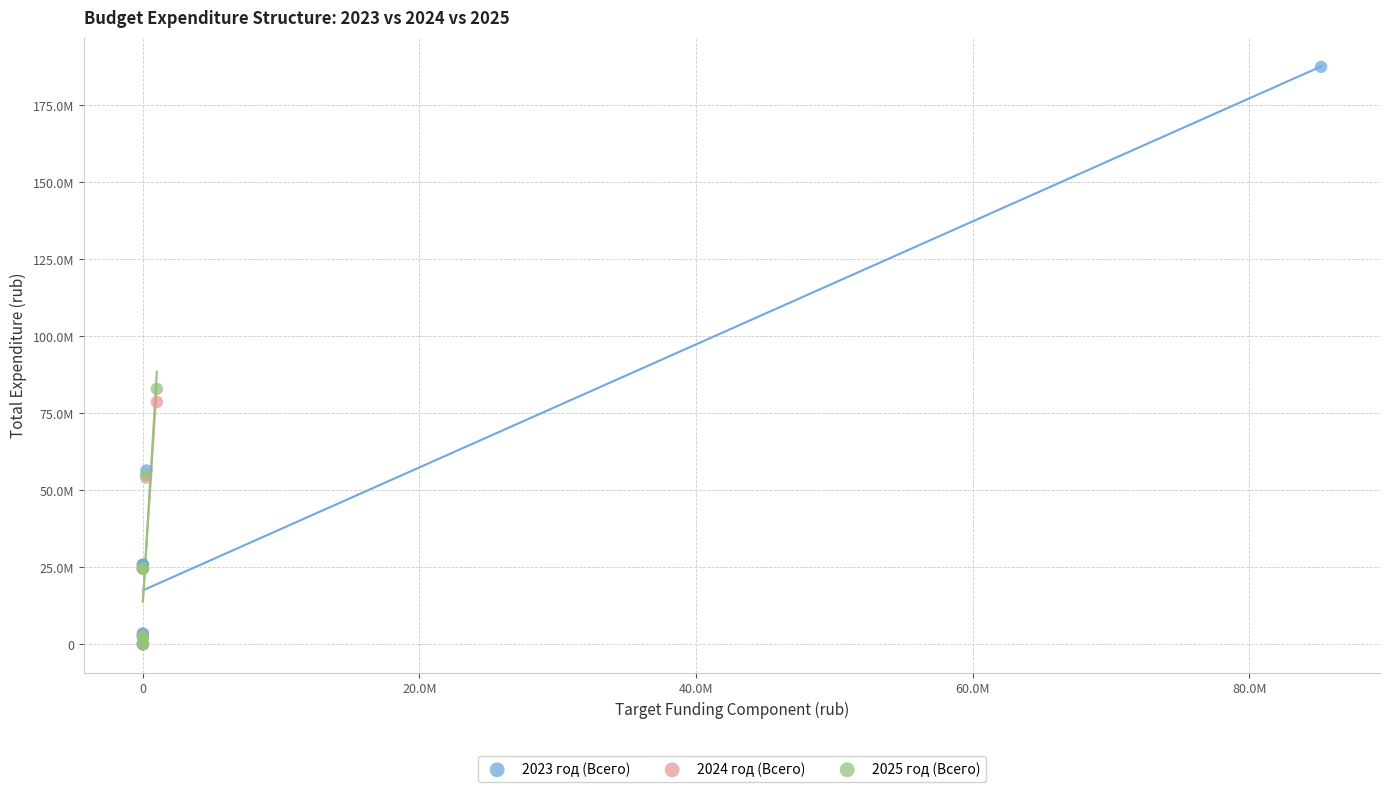

What are all the series names shown in the legend?

2023 год (Всего), 2024 год (Всего), 2025 год (Всего)